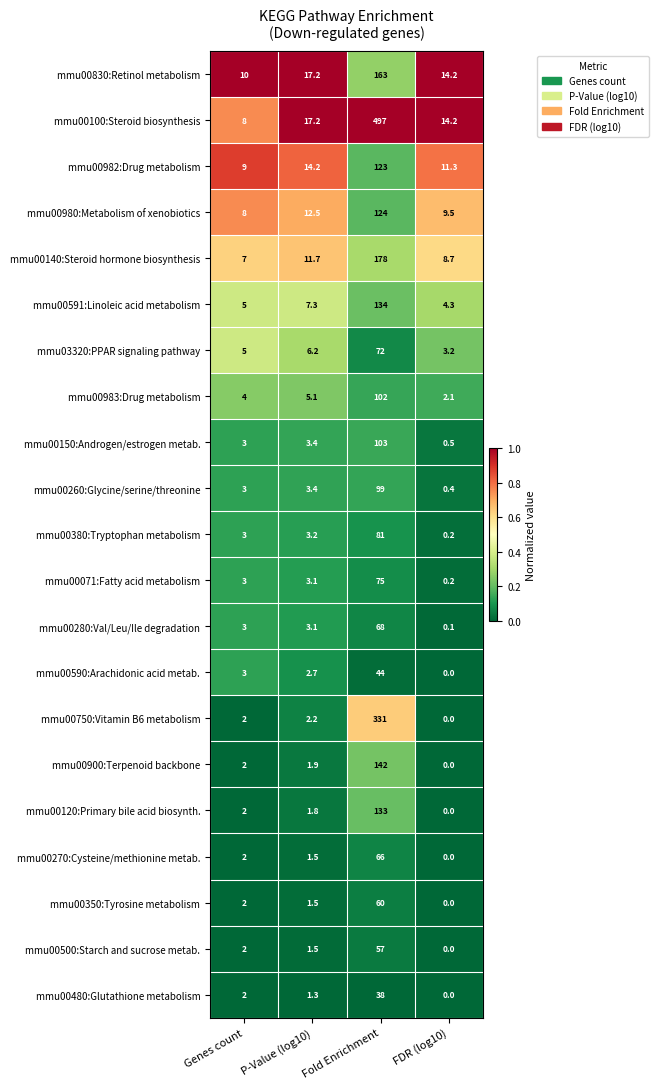

The value of mmu00983:Drug metabolism at Genes count is 4.0. True or false?

True